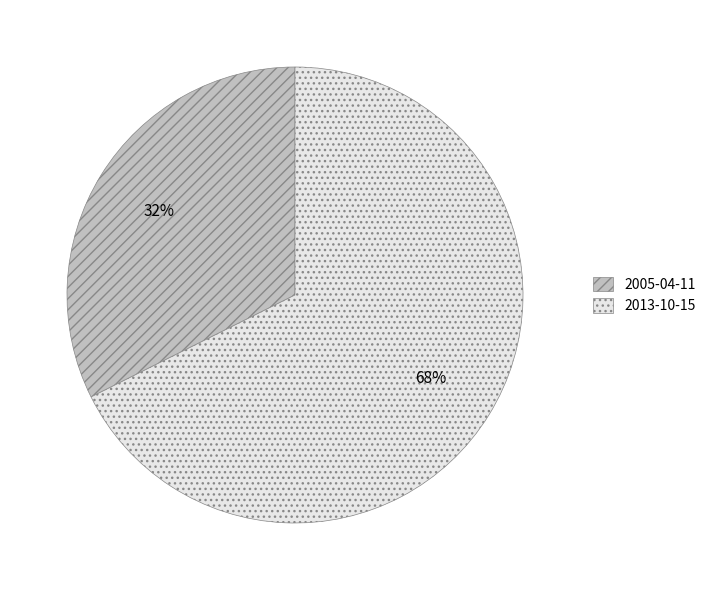

What is the ratio of the value at 2013-10-15 to the value at 2005-04-11?

2.1